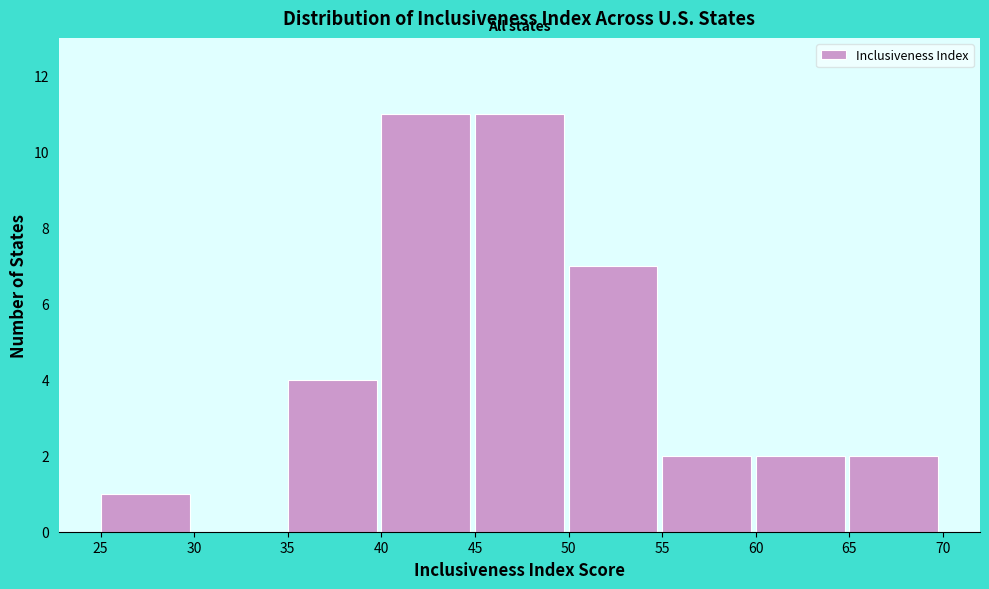

Reading left to right, transcribe this chart: for each bar, give the range it covers on the x-axis and its height. The values are not printed on the chart, so give them approximately, as read against the axis.

25 to 30: 1
30 to 35: 0
35 to 40: 4
40 to 45: 11
45 to 50: 11
50 to 55: 7
55 to 60: 2
60 to 65: 2
65 to 70: 2